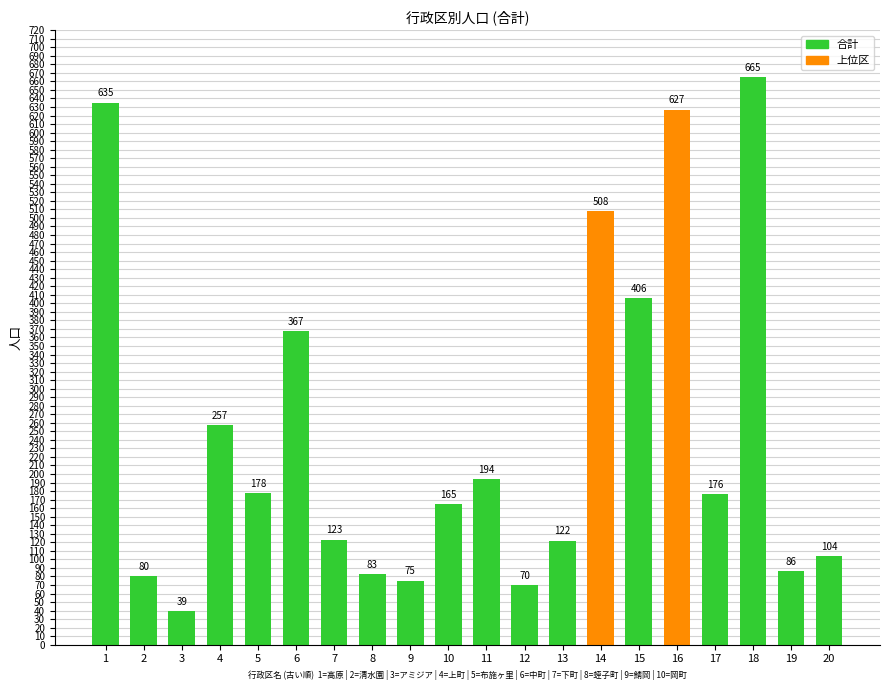

What is the value of the 18th bar from the left?

665